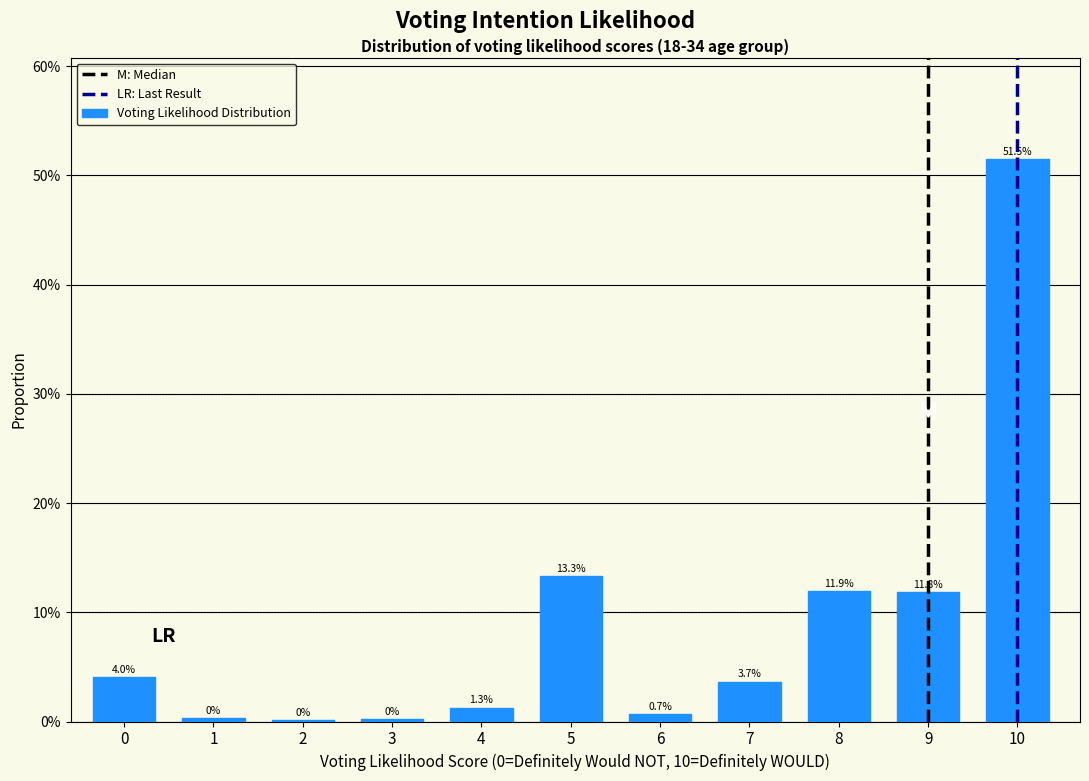

Are the bars horizontal?

No